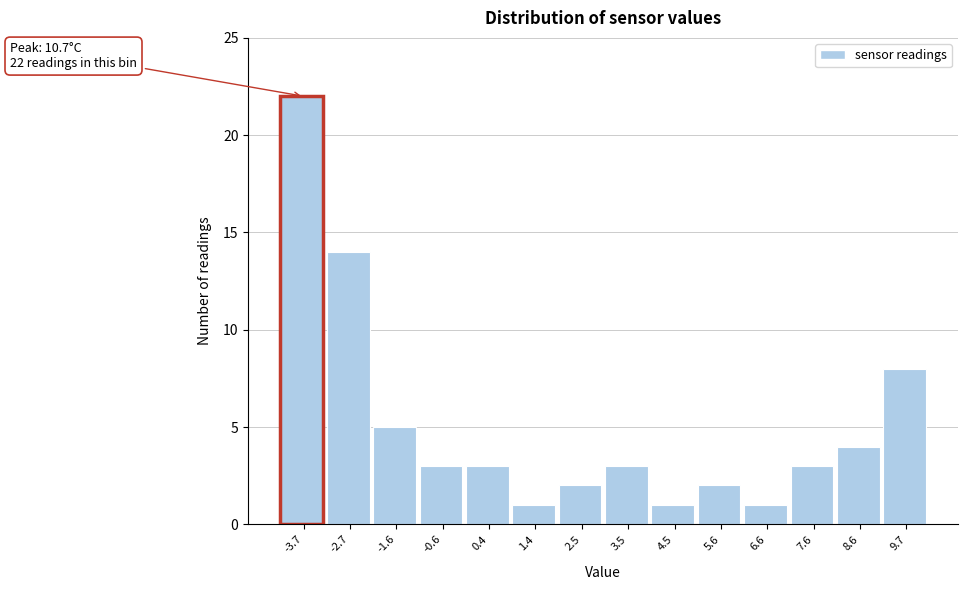

Reading left to right, what are all the values shown in this chart?

-3.7=22	-2.7=14	-1.6=5	-0.6=3	0.4=3	1.4=1	2.5=2	3.5=3	4.5=1	5.6=2	6.6=1	7.6=3	8.6=4	9.7=8